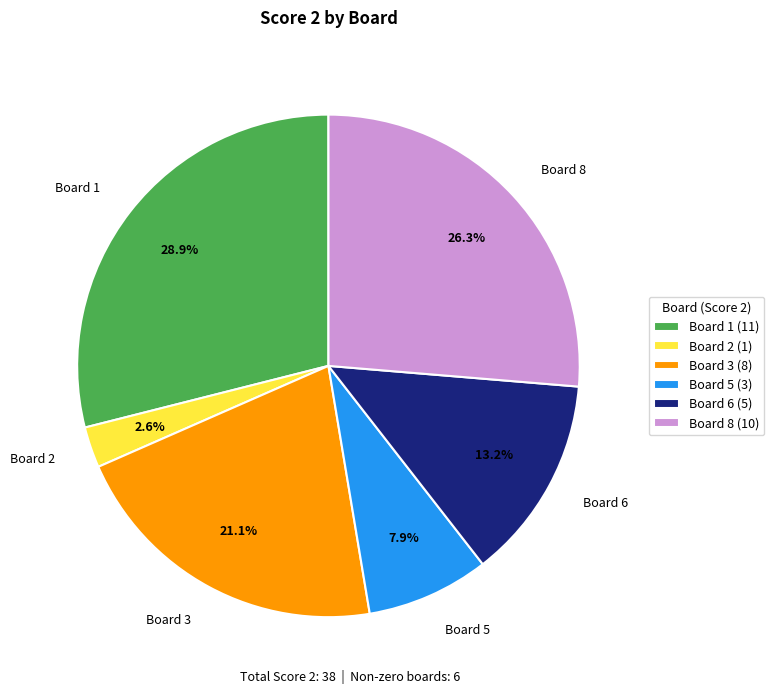

To the nearest percent, what is the average slice percentage?

17%